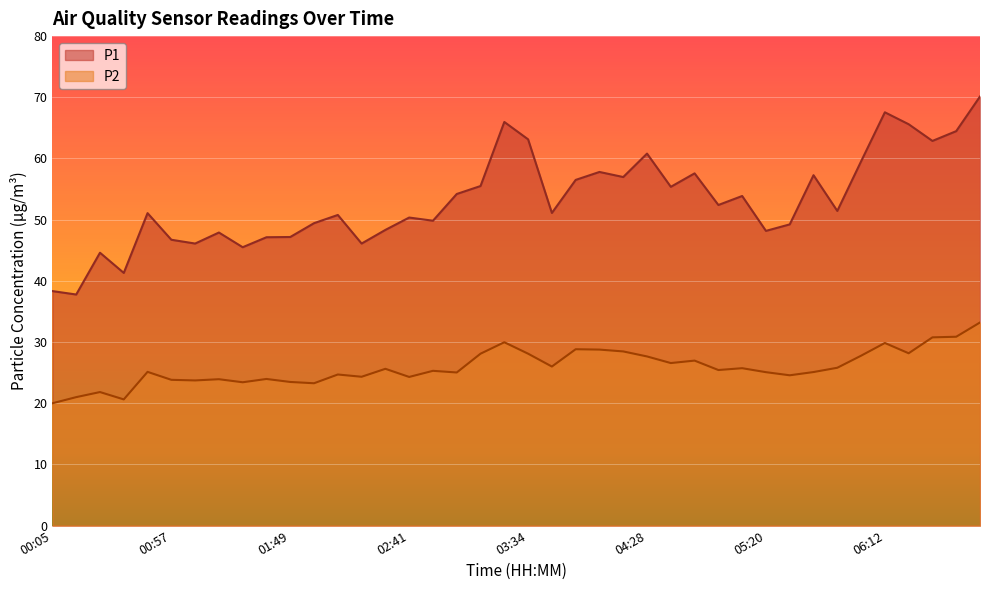

What is the label of the 38th point from the right?

00:26